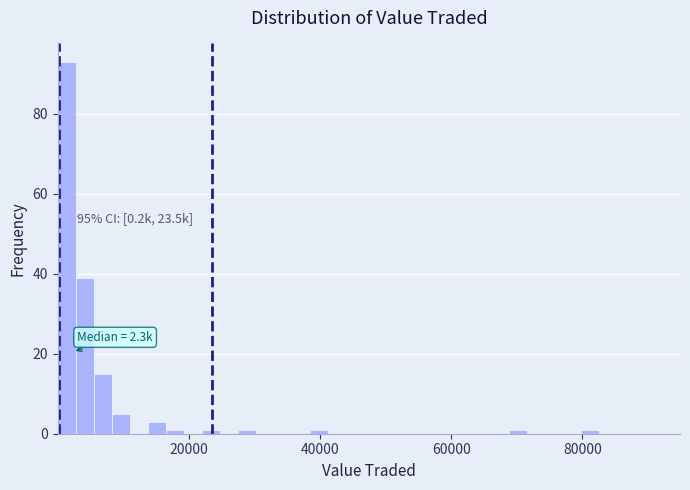

Read against the x-axis, roughly where is the centre of the tallest bar?

2000